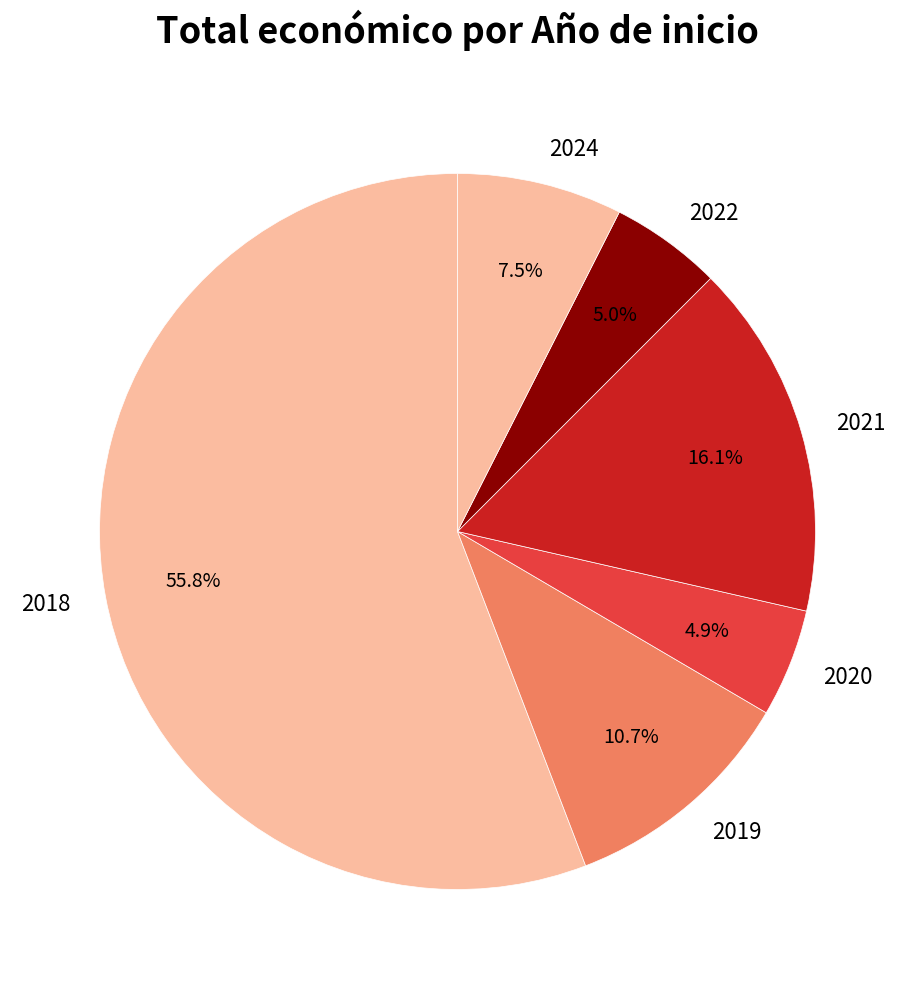

Between 2019 and 2021, which is larger?

2021